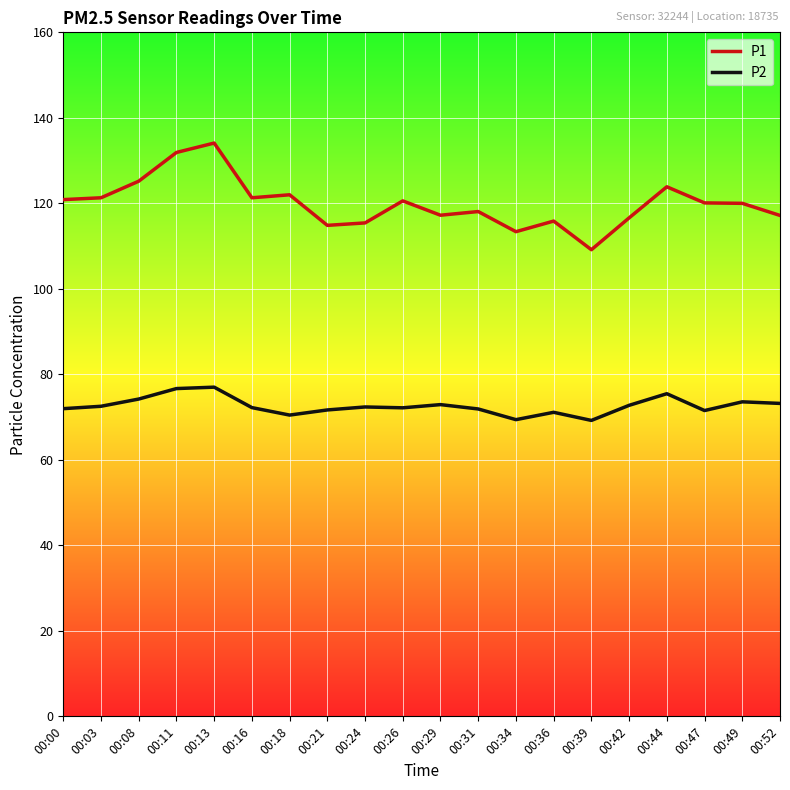

Is this an area chart (filled region under the line)?

No